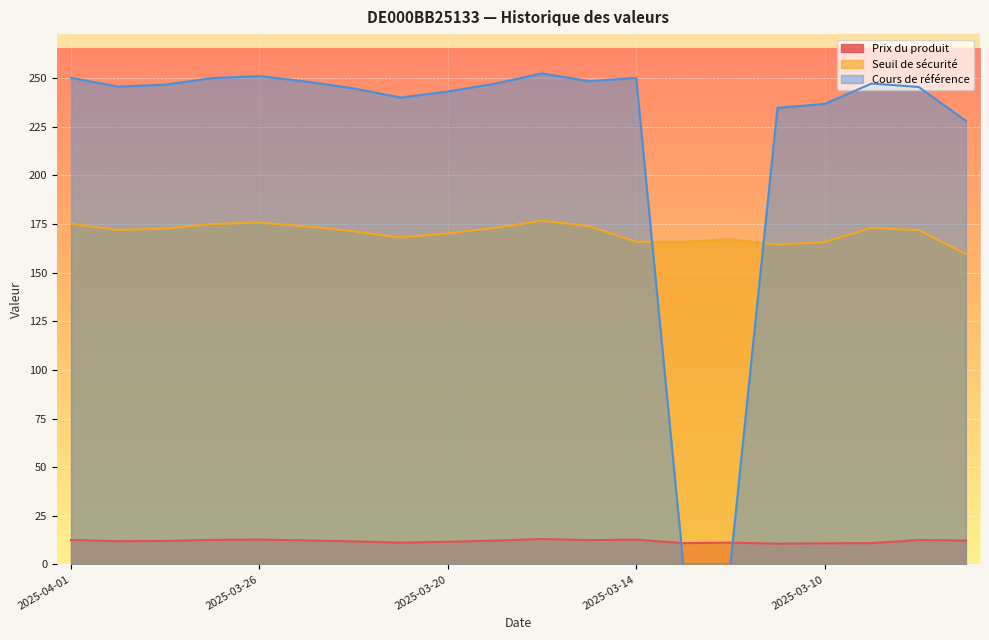

What is the sum of the Prix du produit values at 2025-03-20 and 2025-03-12?

22.9